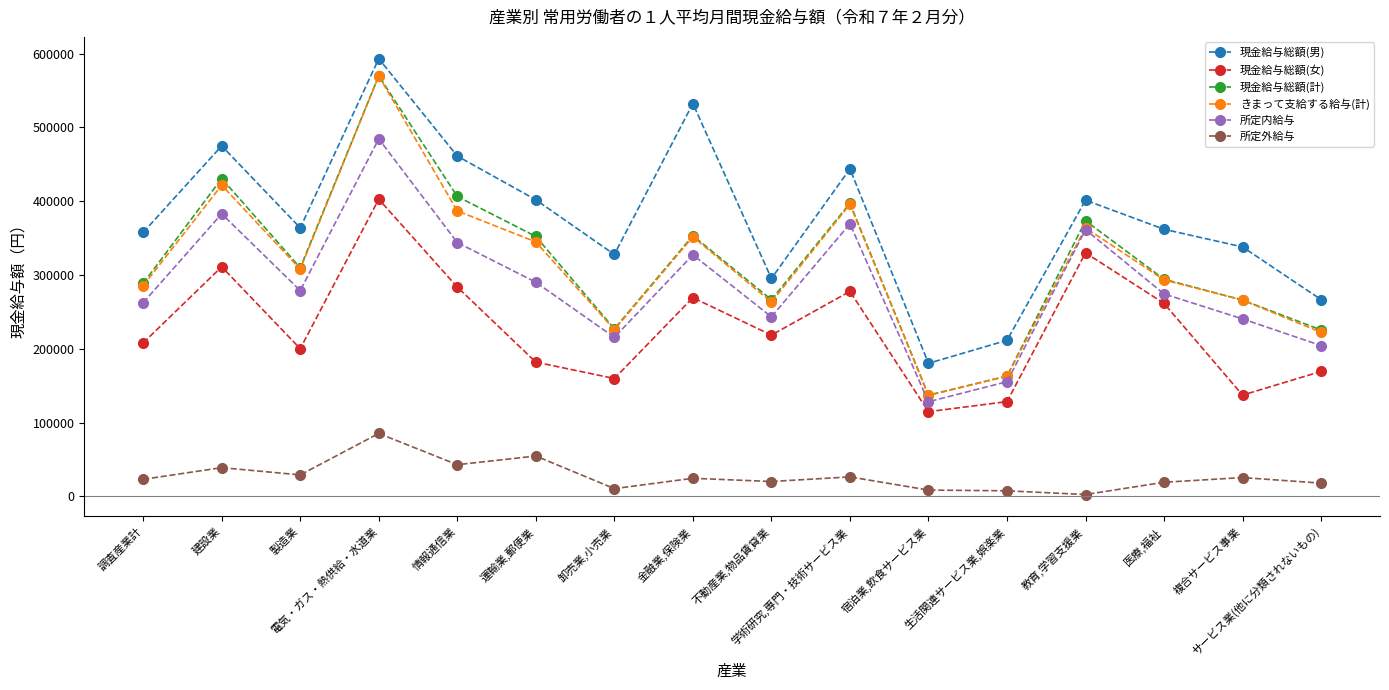

Between 製造業 and 学術研究,専門・技術サービス業, which series saw the biggest shift?

所定内給与